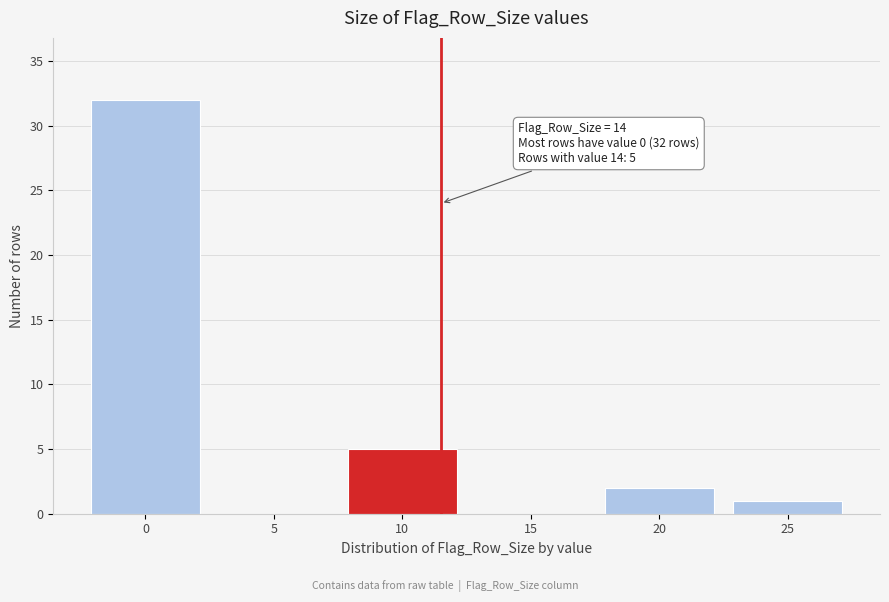

Reading left to right, list all the values displayed in this chart.

0=32	5=0	10=5	15=0	20=2	25=1